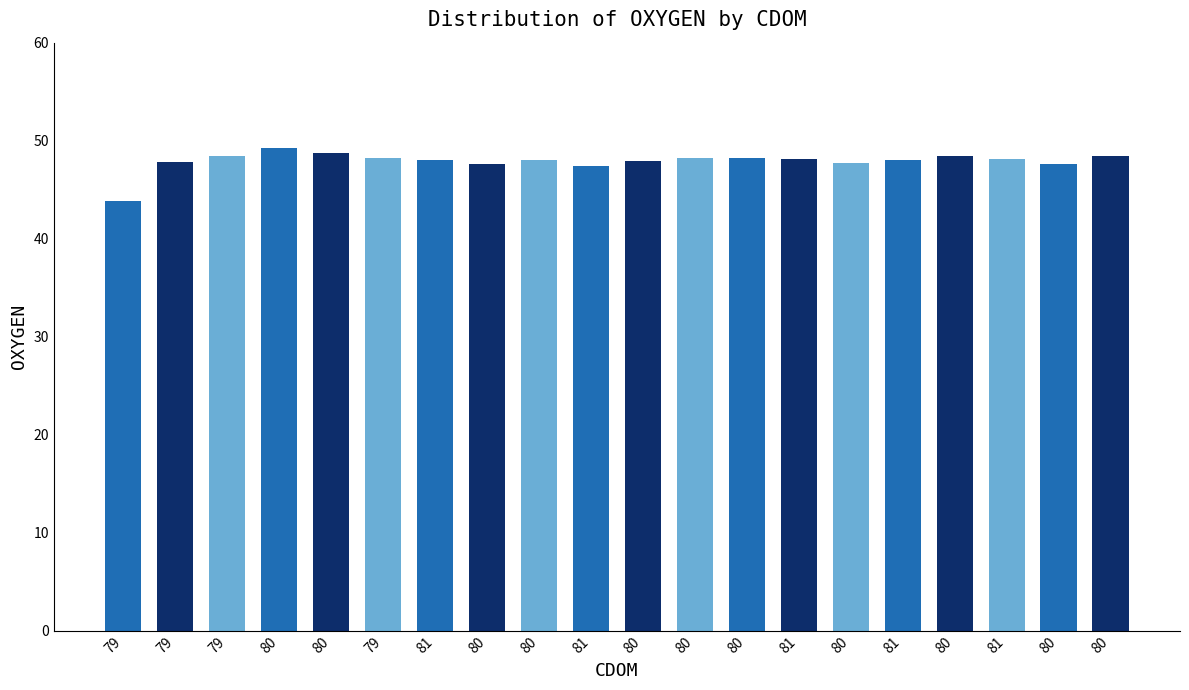

What is the sum of all values?

958.2